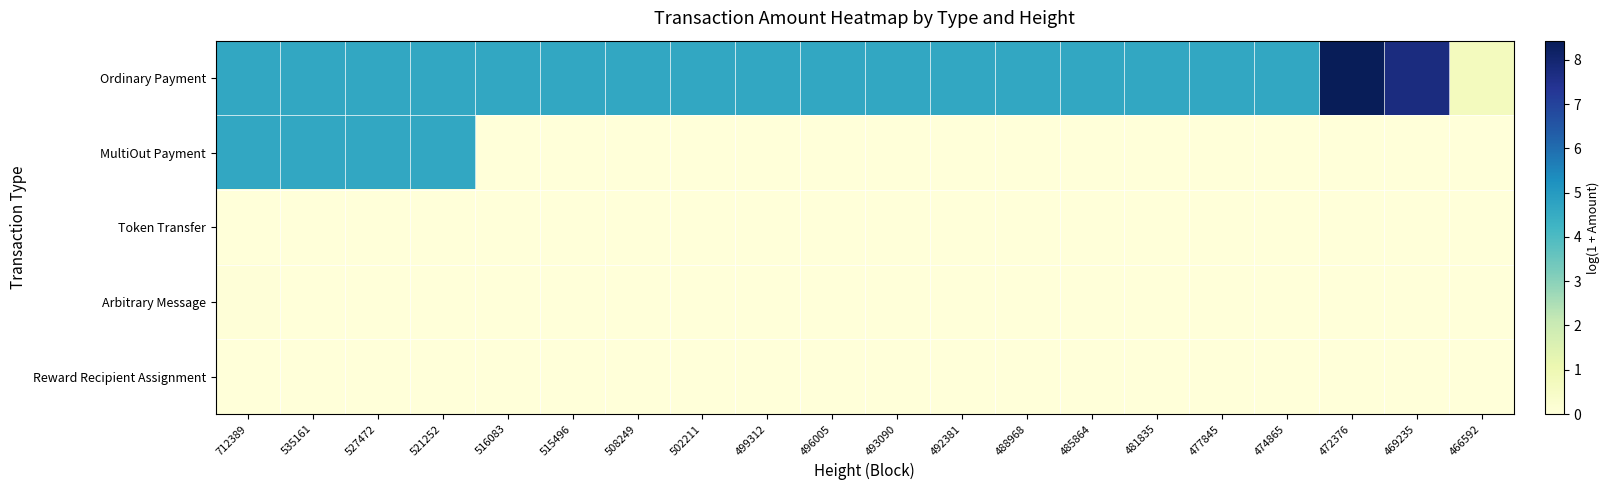

What is the total value across all series at 481835?

4.6